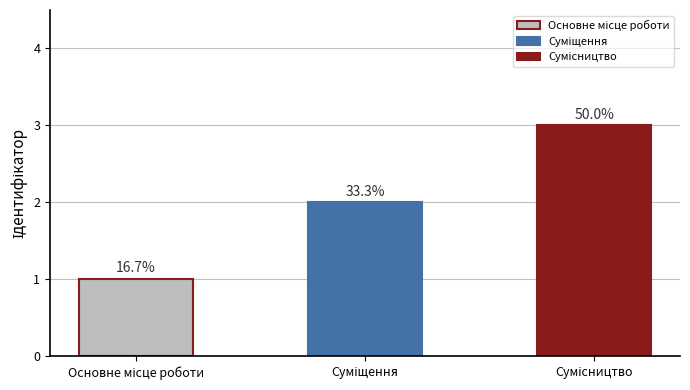

How many bars are there in total?

3